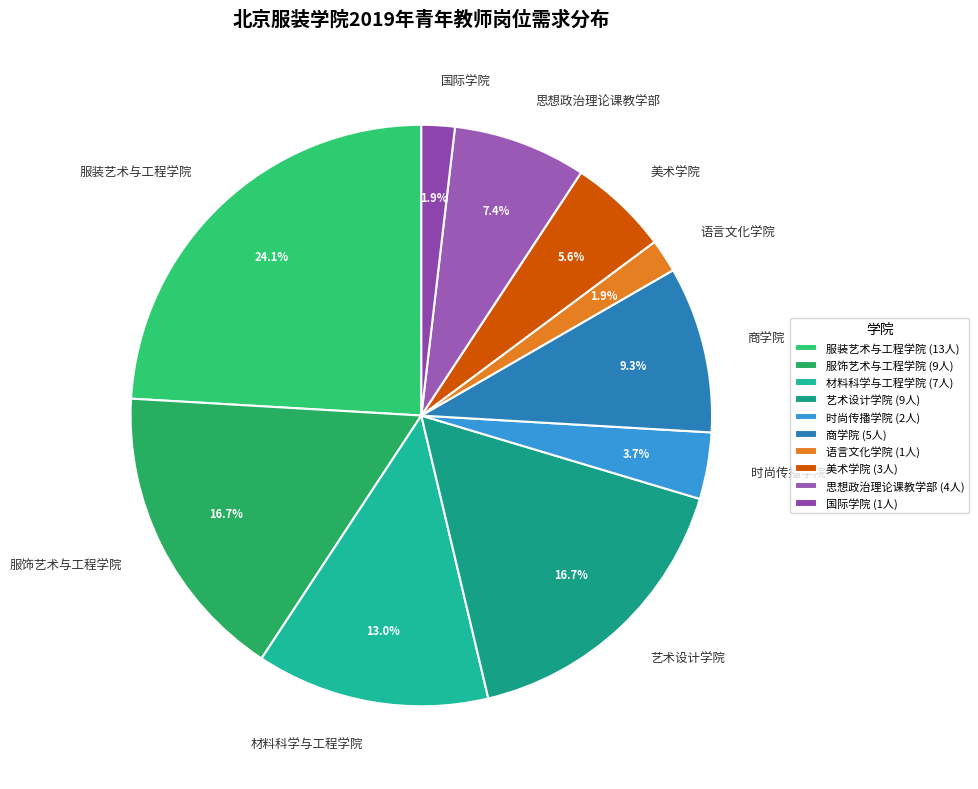

What percentage do 材料科学与工程学院 and 商学院 together represent?

22.2%